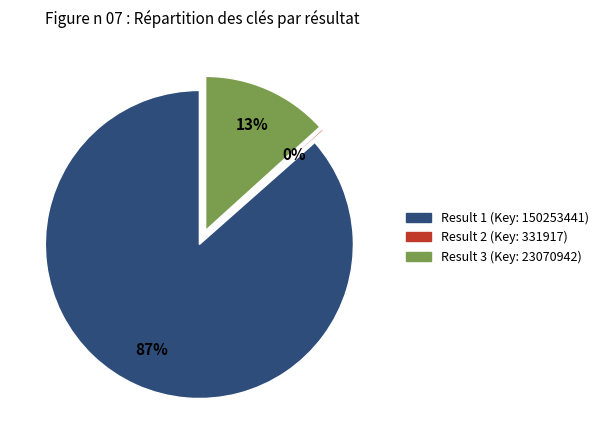

What percentage do 3 and 1 together represent?

99.8%